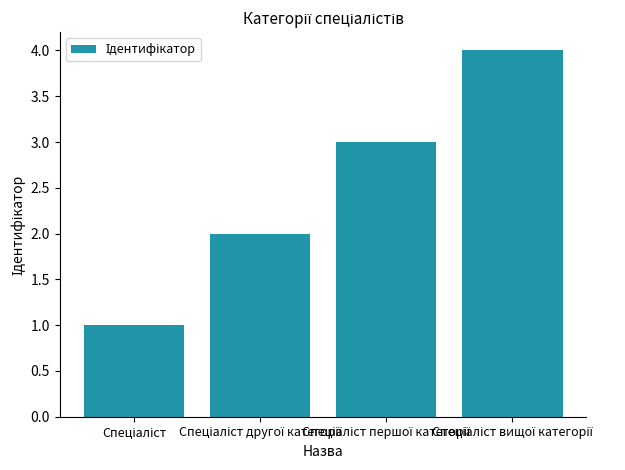

What is the value of the 3rd bar from the left?

3